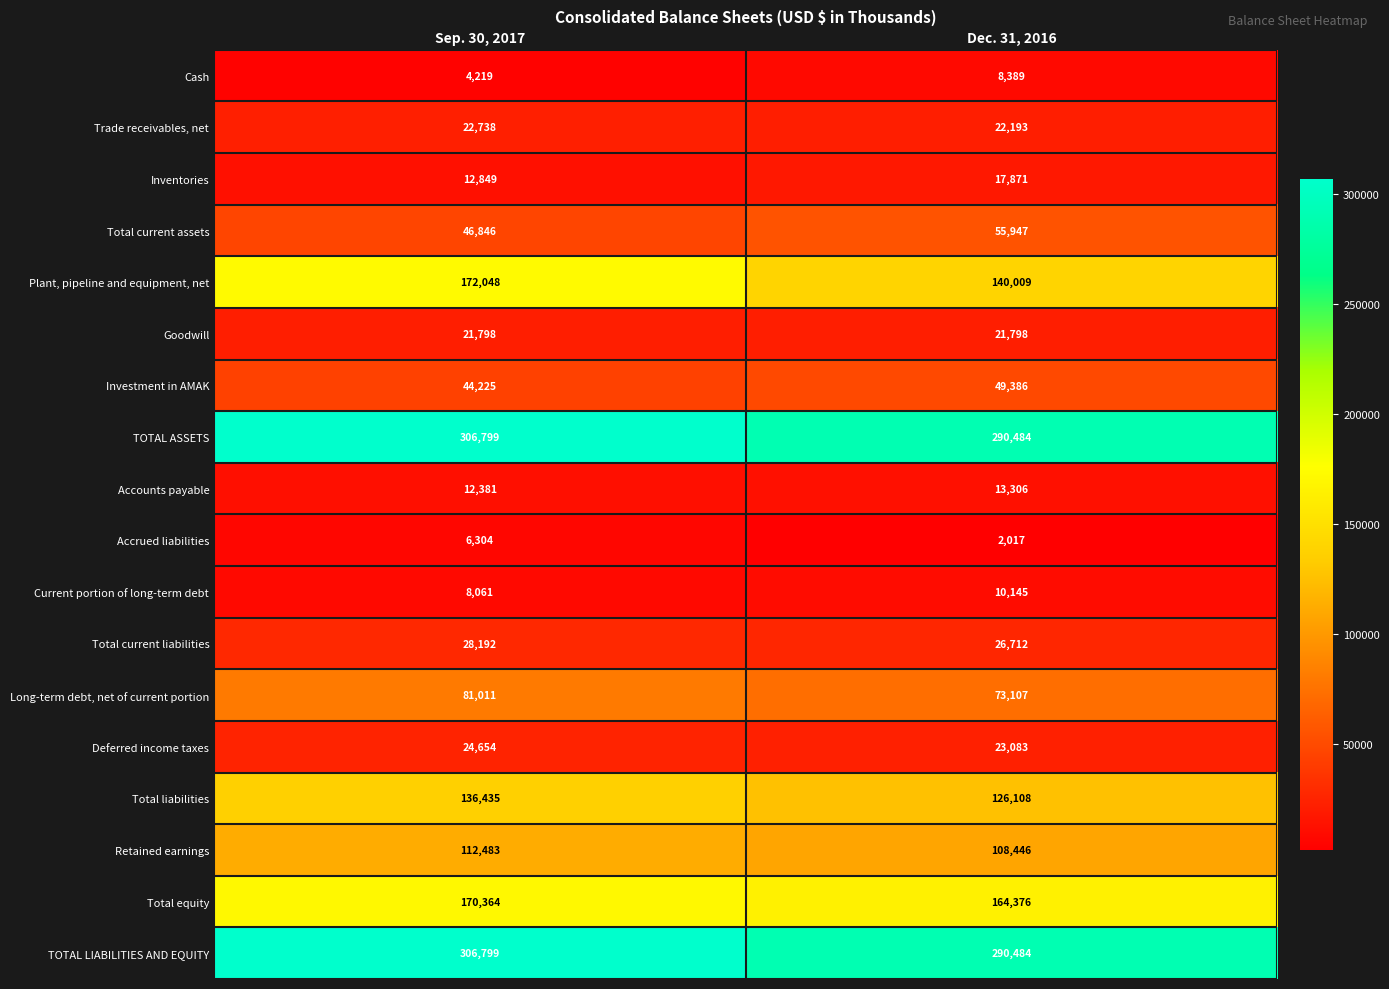

Rank the categories by Total equity value from lowest to highest.

Dec. 31, 2016, Sep. 30, 2017